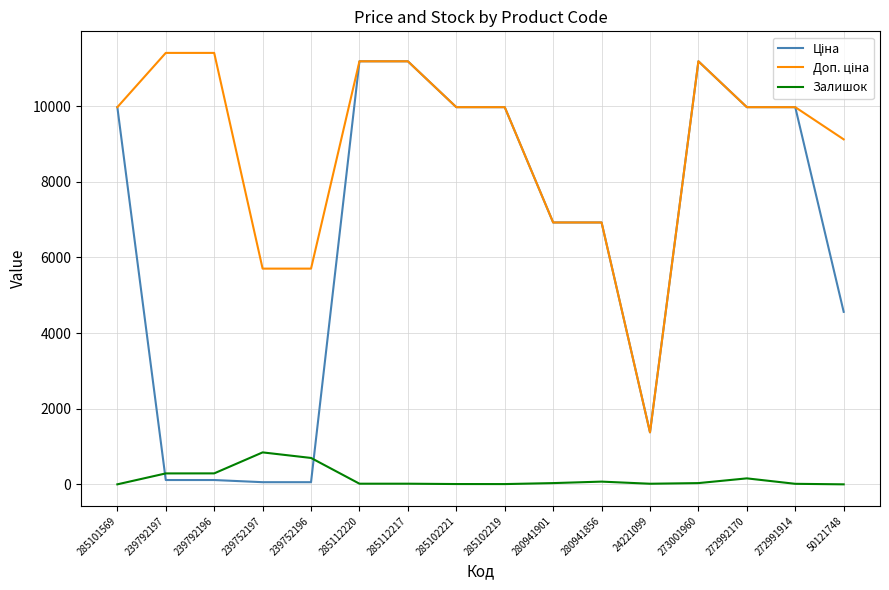

The value of Залишок at 239792196 is 290.0. True or false?

True